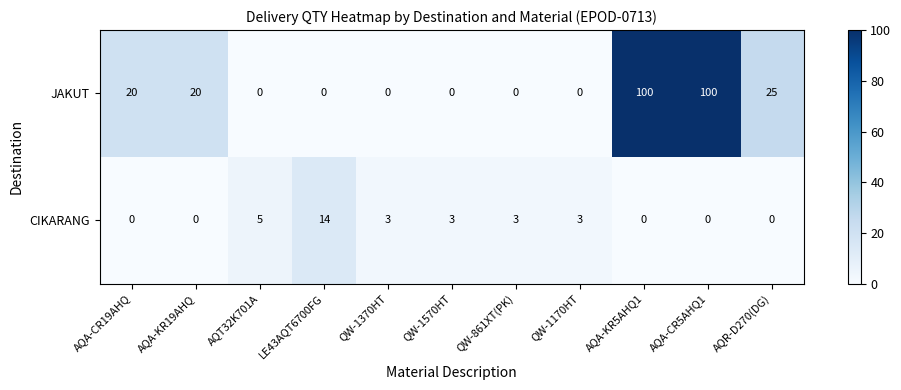

Reading left to right, extract all data points from this chart.

JAKUT: AQA-CR19AHQ=20	AQA-KR19AHQ=20	AQT32K701A=0	LE43AQT6700FG=0	QW-1370HT=0	QW-1570HT=0	QW-861XT(PK)=0	QW-1170HT=0	AQA-KR5AHQ1=100	AQA-CR5AHQ1=100	AQR-D270(DG)=25
CIKARANG: AQA-CR19AHQ=0	AQA-KR19AHQ=0	AQT32K701A=5	LE43AQT6700FG=14	QW-1370HT=3	QW-1570HT=3	QW-861XT(PK)=3	QW-1170HT=3	AQA-KR5AHQ1=0	AQA-CR5AHQ1=0	AQR-D270(DG)=0